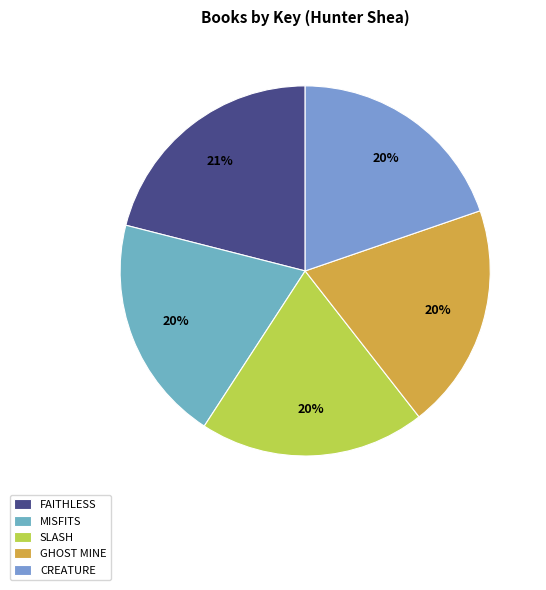

How many slices are in this pie chart?

5